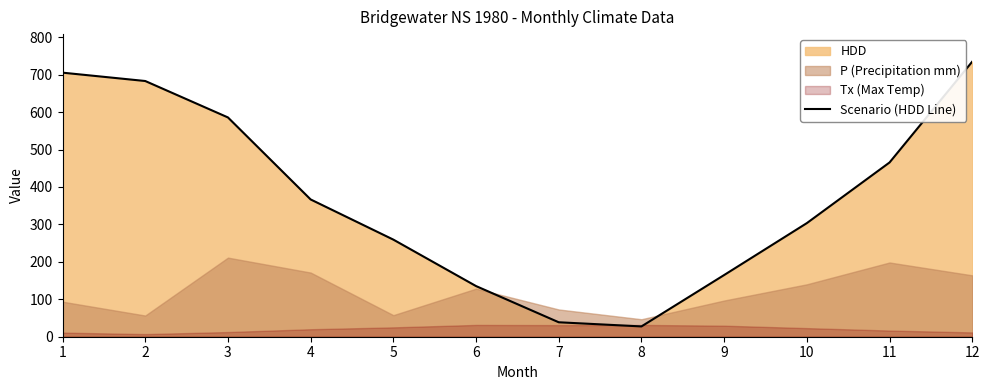

What is the maximum value shown in the chart?

734.9